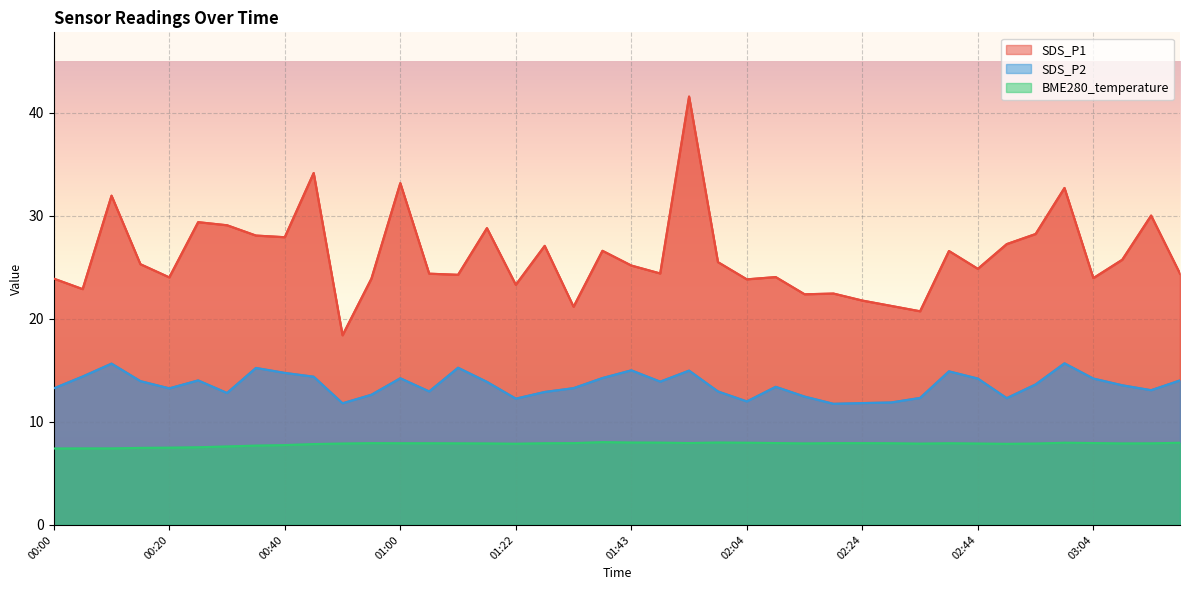

What is the value of the SDS_P2 point at the 5th from the left?

13.2